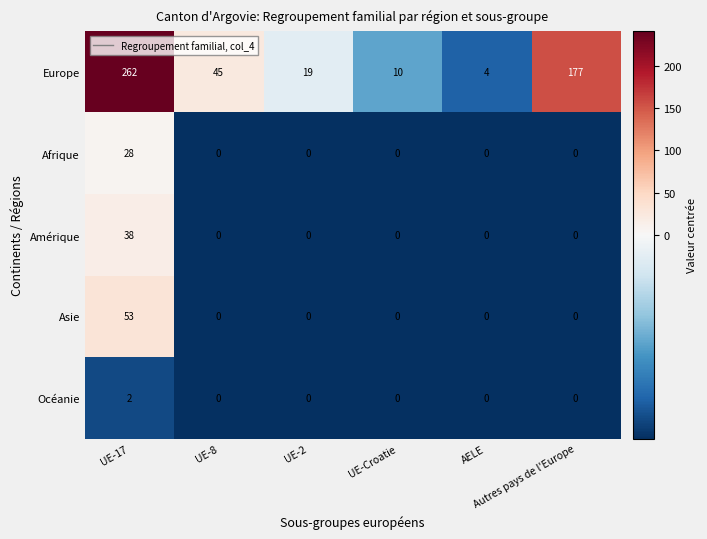

What is the difference between the maximum and minimum values in the Asie series?

53